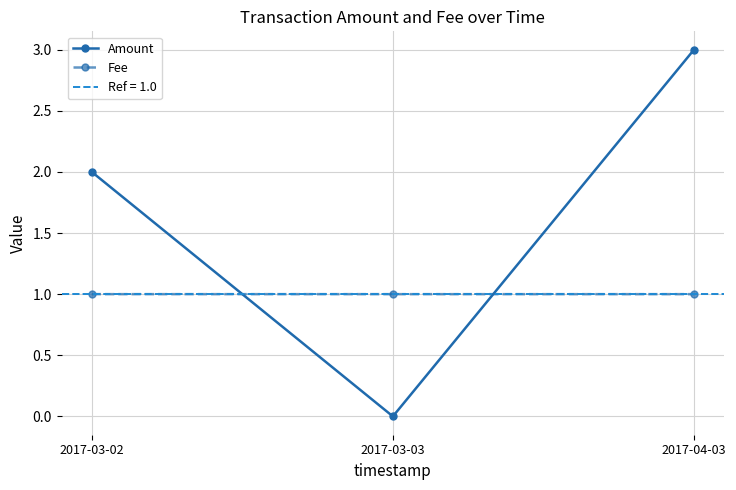

Reading left to right, transcribe all the data shown in this chart.

Amount: 2.0	0.0	3.0
Fee: 1.0	1.0	1.0